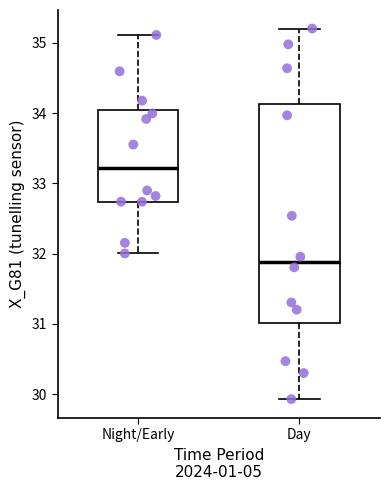

Reading left to right, transcribe this box plot: for each box, give where its median line is, the range the box spans, and where its two whiskers end, as read against the y-axis. The values are not printed on the chart, so give them approximately, as read against the axis.

Night/Early: median 33.2, box 32.7 to 34.0, whiskers 32.0 to 35.1
Day: median 31.9, box 31.0 to 34.1, whiskers 29.9 to 35.2